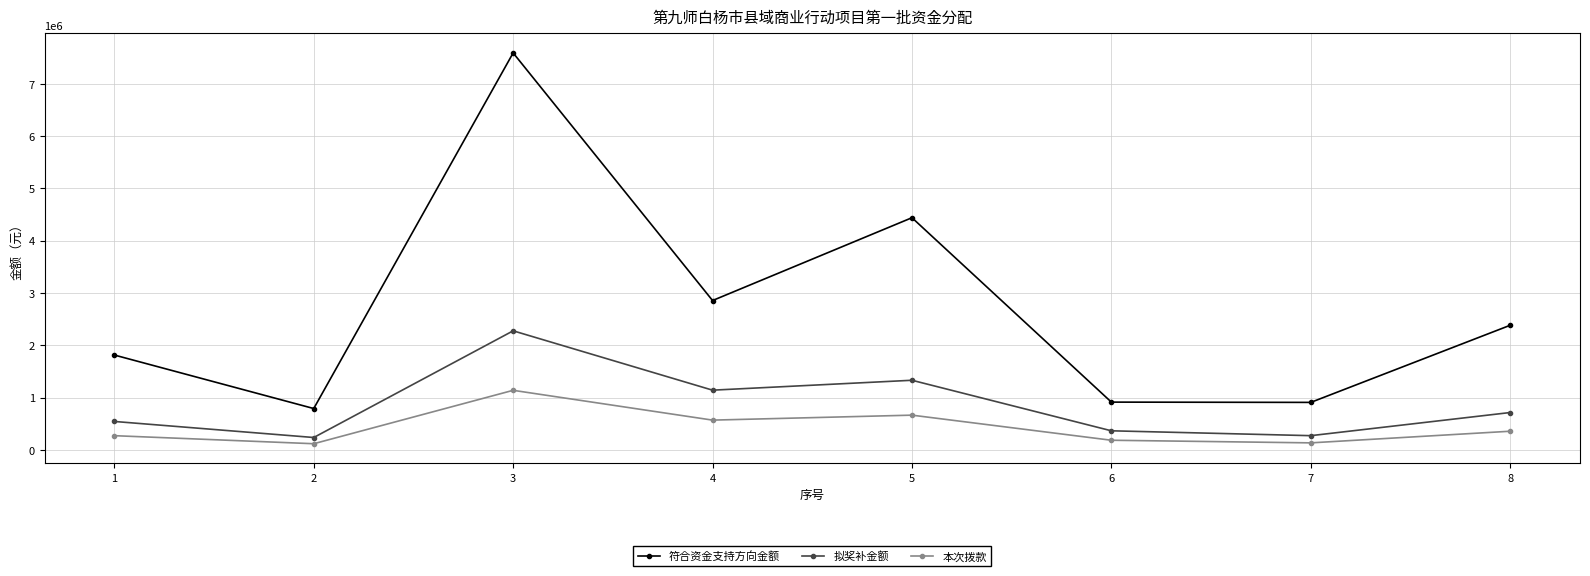

How many lines are shown in the chart?

3